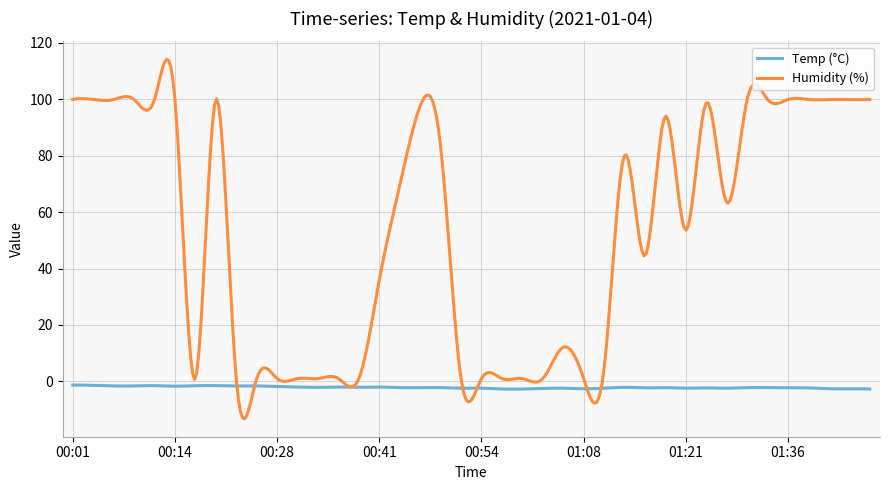

What is the greatest value displayed?

114.1